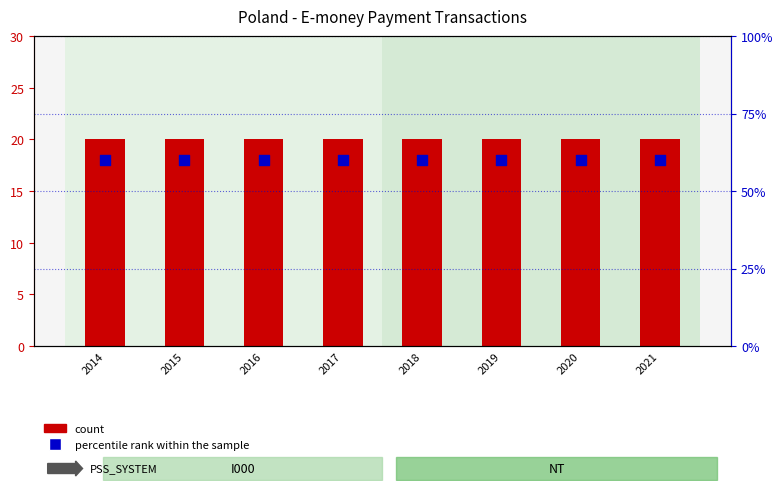

Which series contains the lowest Y value?

count